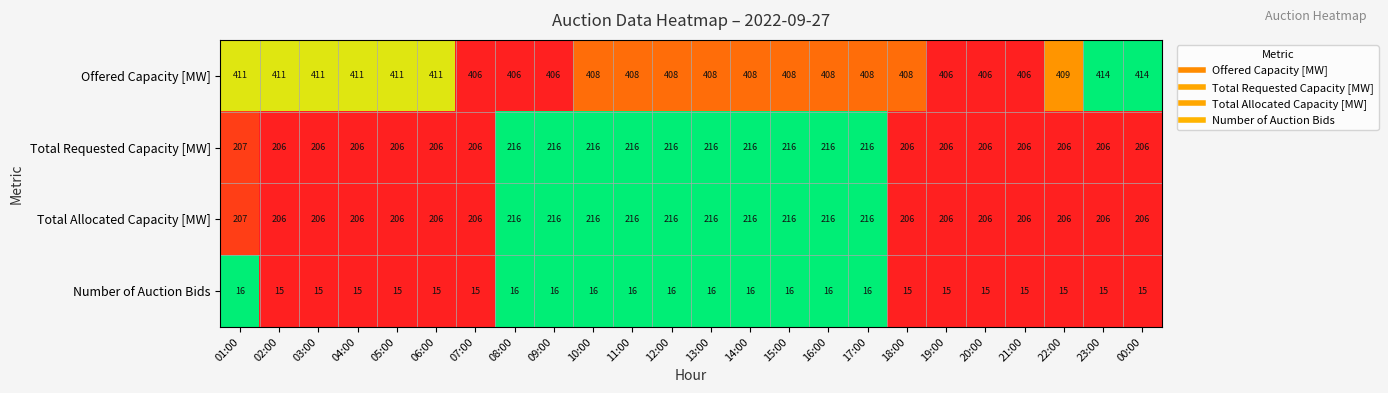

What is the maximum value for Number of Auction Bids?

16